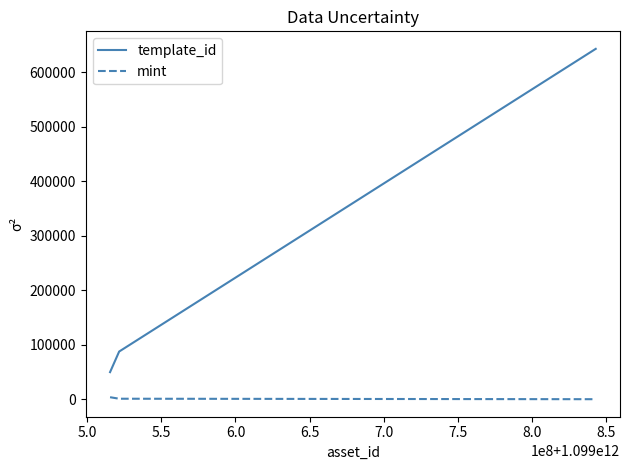

What is the maximum value shown in the chart?

642581